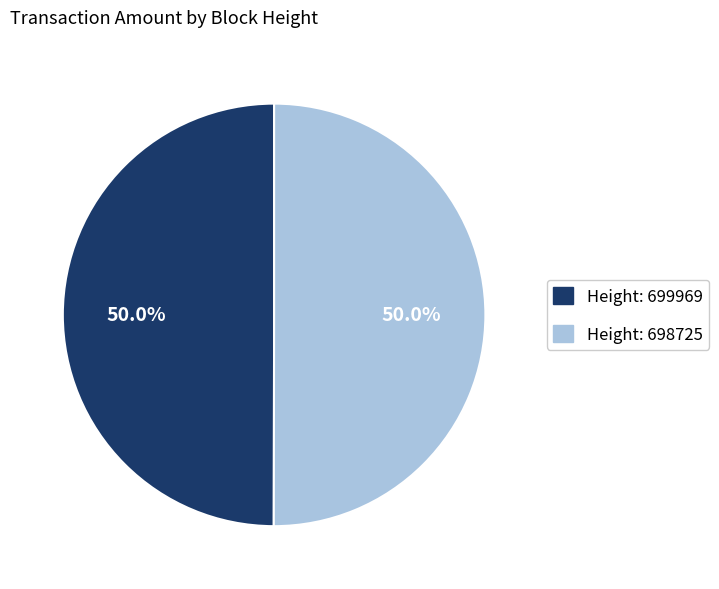

Which category has the smallest portion of the pie?

699969